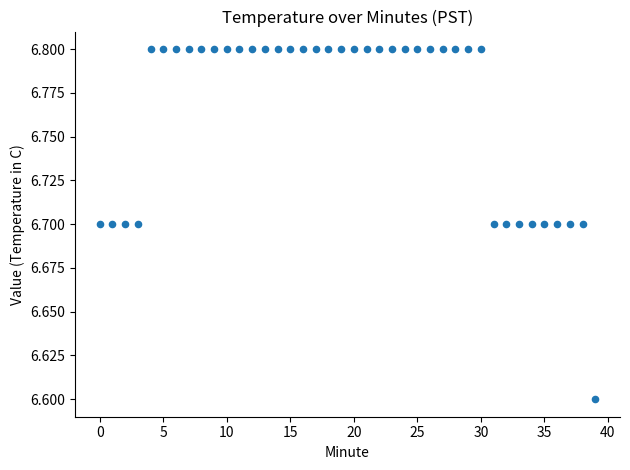

What Y value in the scatter plot is closest to 6?

6.6